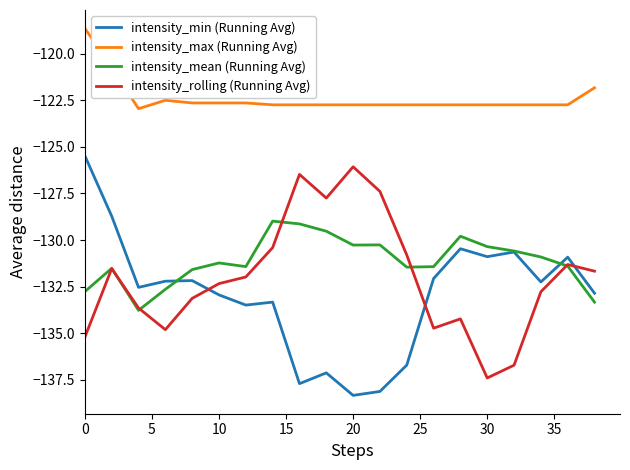

What is the minimum value shown in the chart?

-138.3